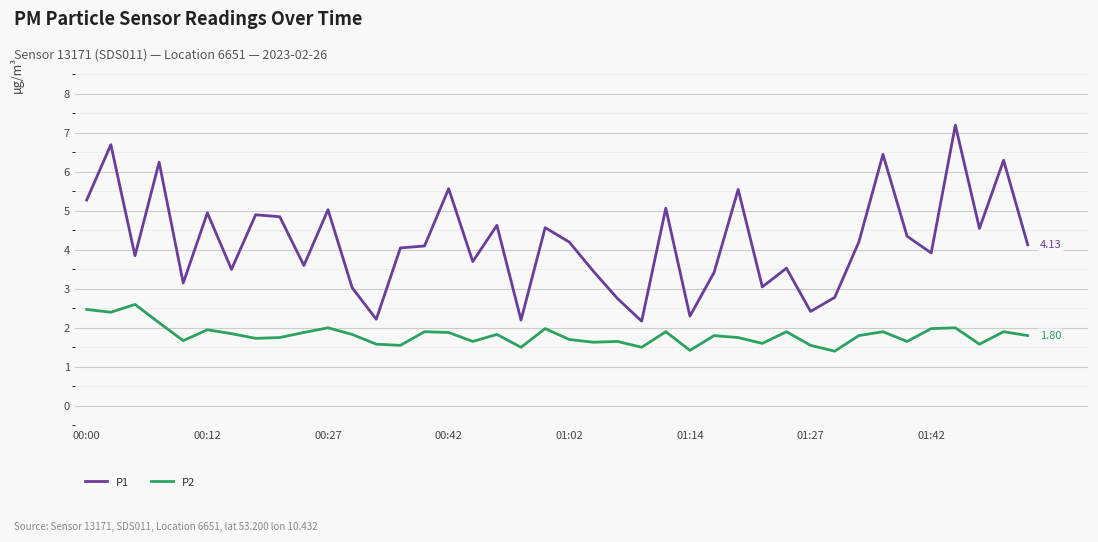

Which series has the largest total across all categories?

P1